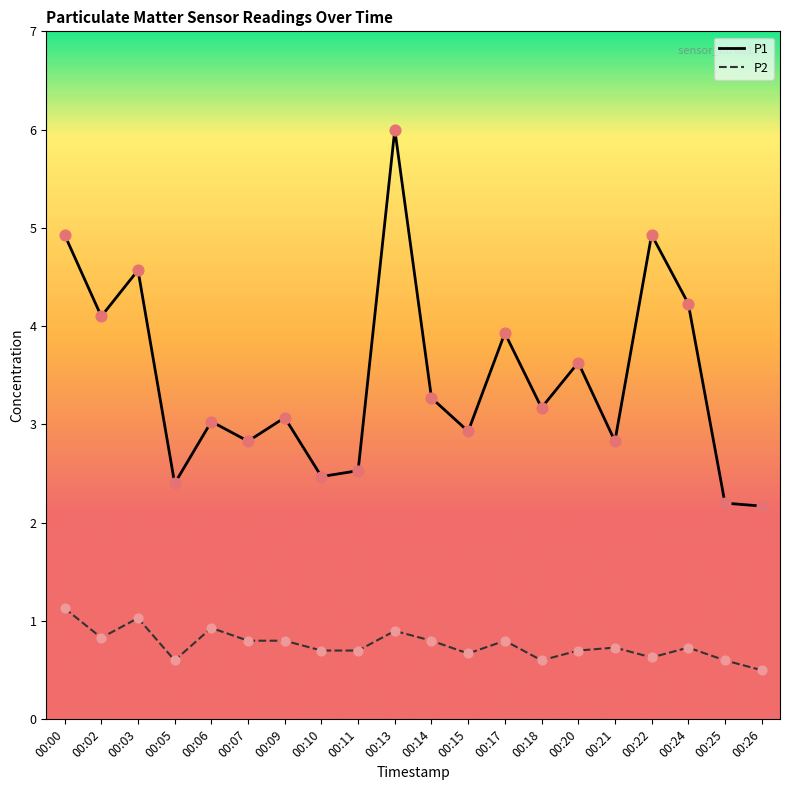

What are all the series names shown in the legend?

P1, P2